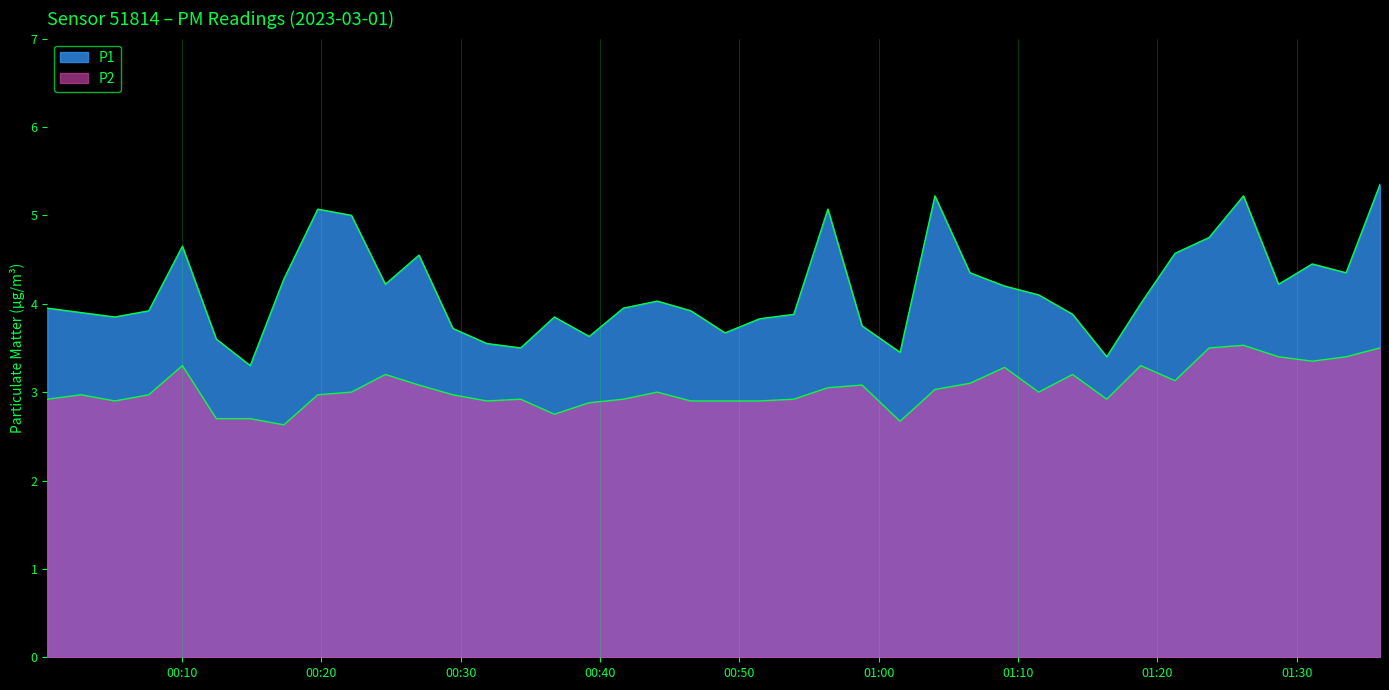

True or false: P1 and P2 intersect in this chart.

False